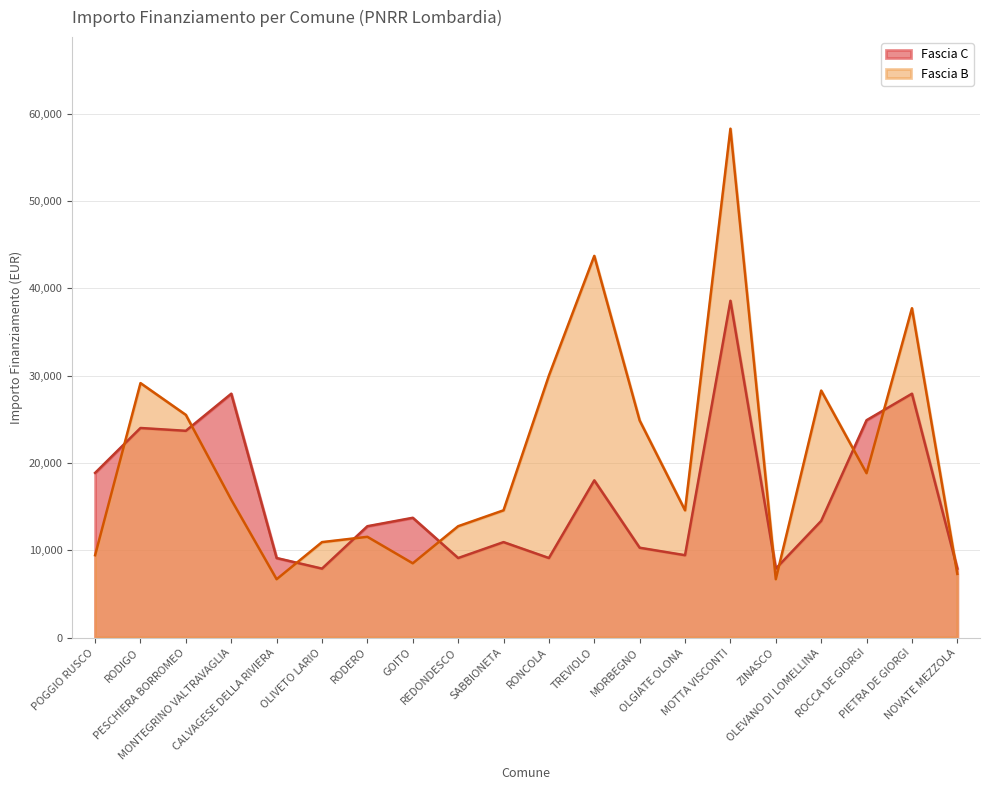

What is the difference between the maximum and minimum values in the Fascia B series?

51595